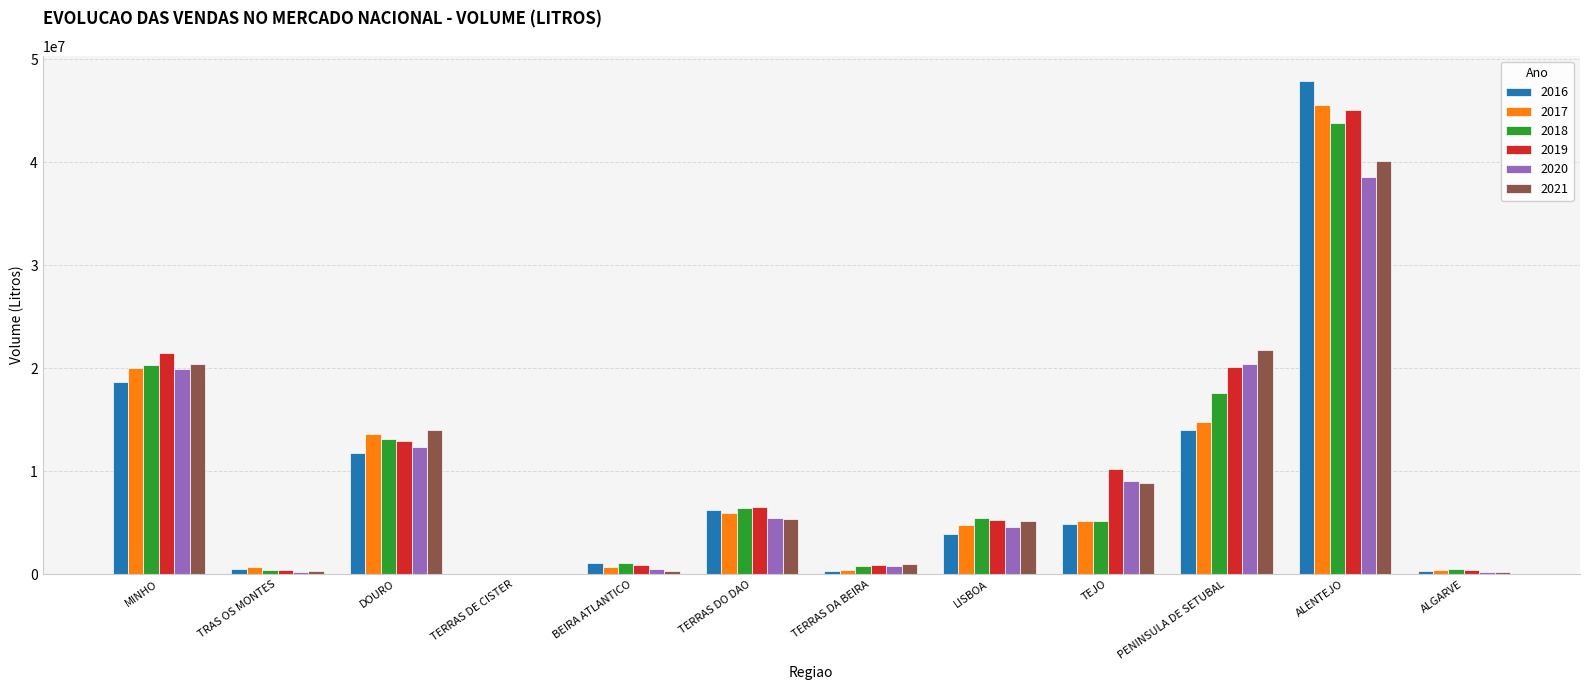

What is the greatest value displayed?

47928070